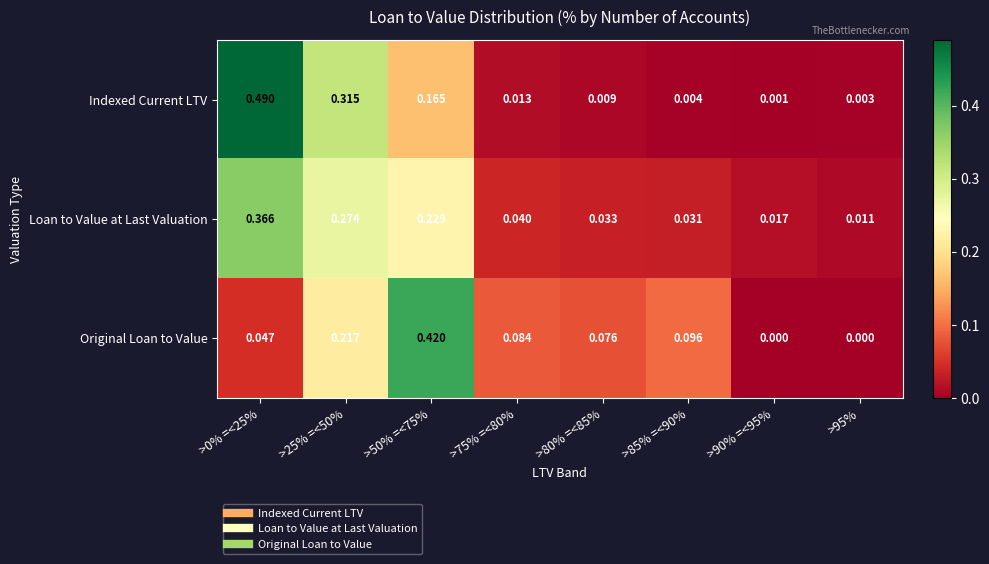

Is the value of Original Loan to Value at >95% greater than the value of Indexed Current LTV at >0% =<25%?

No